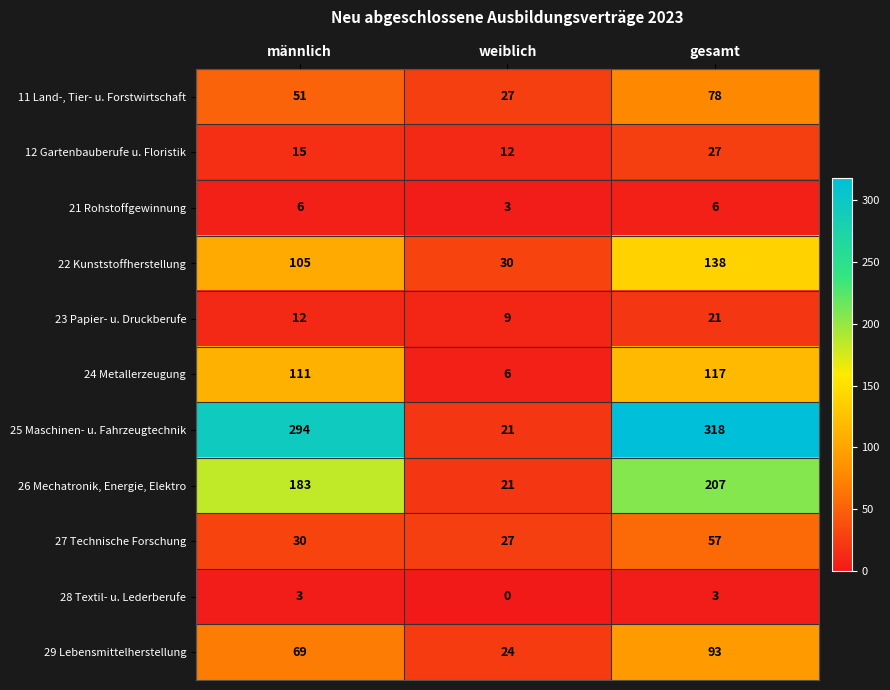

Which category has the highest value in the 12 Gartenbauberufe u. Floristik series?

gesamt